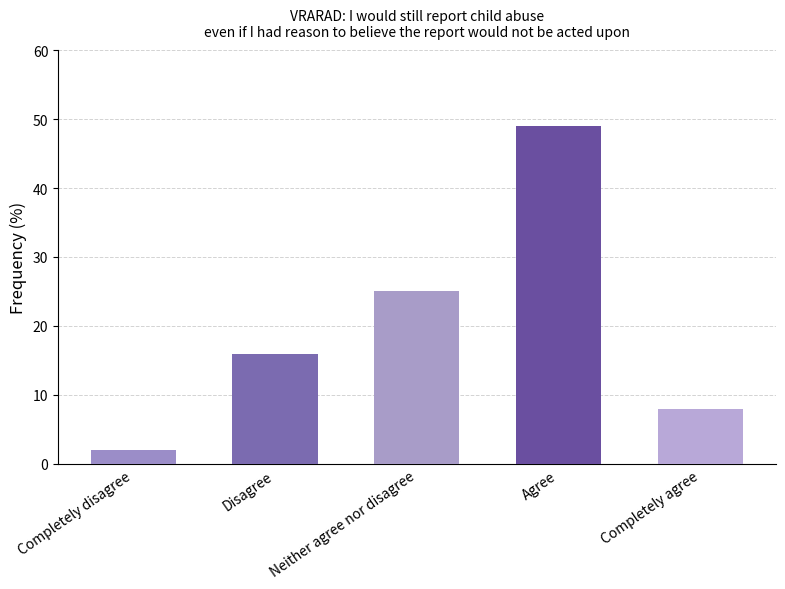

Is it true that the value at Agree is 49?

True